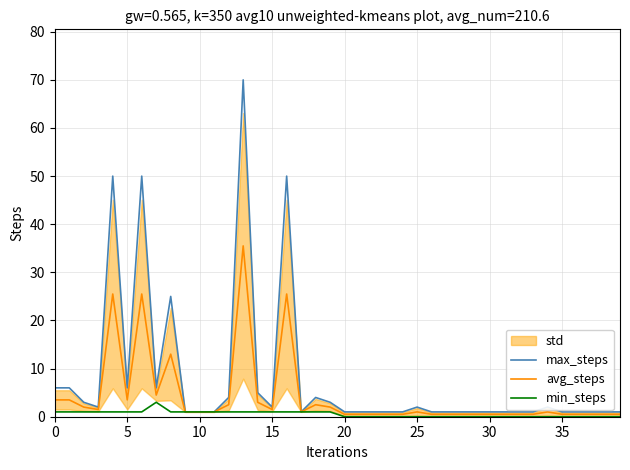

At 38, list the series in order from smallest to largest.

min_steps, avg_steps, max_steps